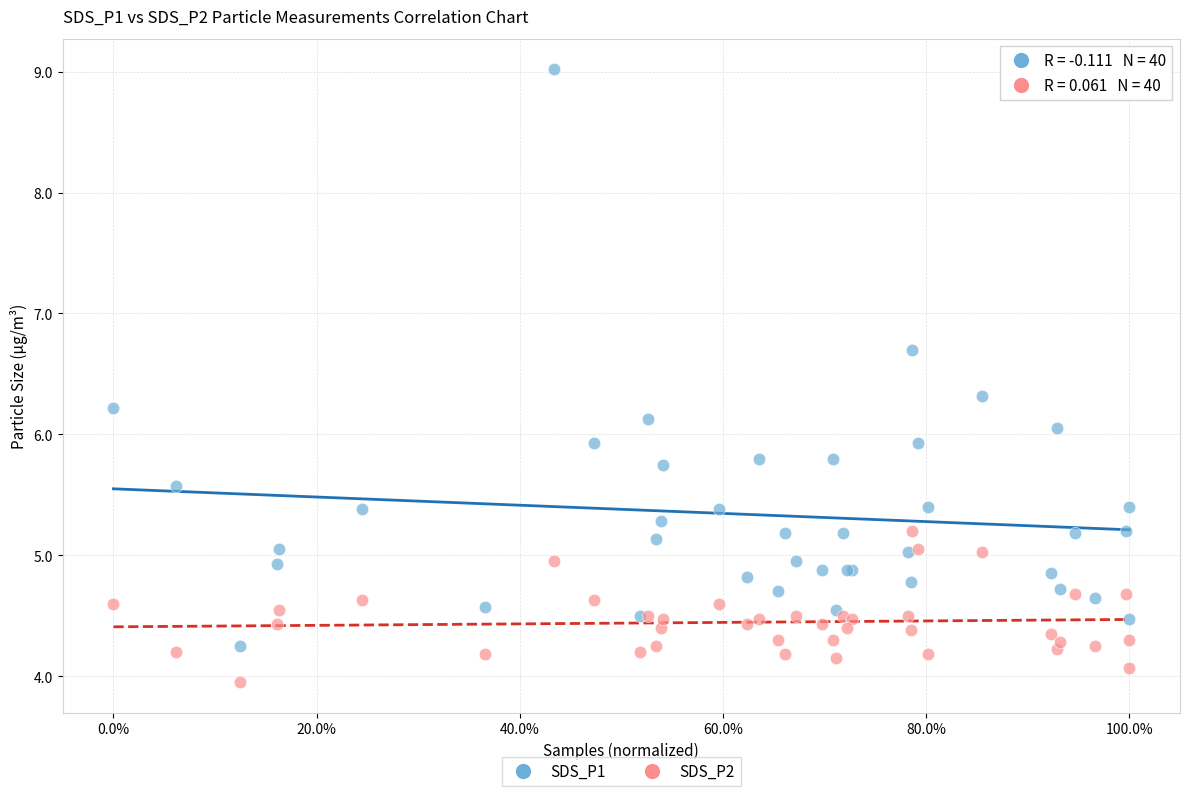

Which series contains the highest Y value?

SDS_P1